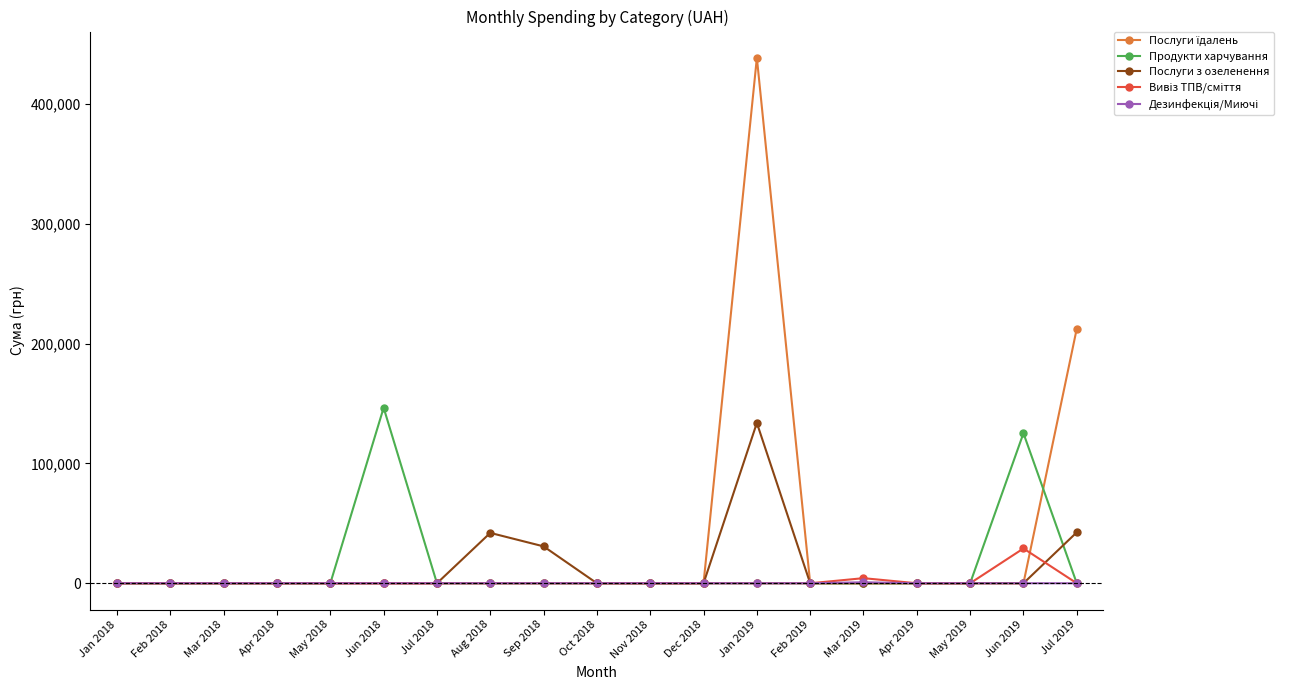

What is the spread (max minus min) of values at Jun 2018?

146496.0